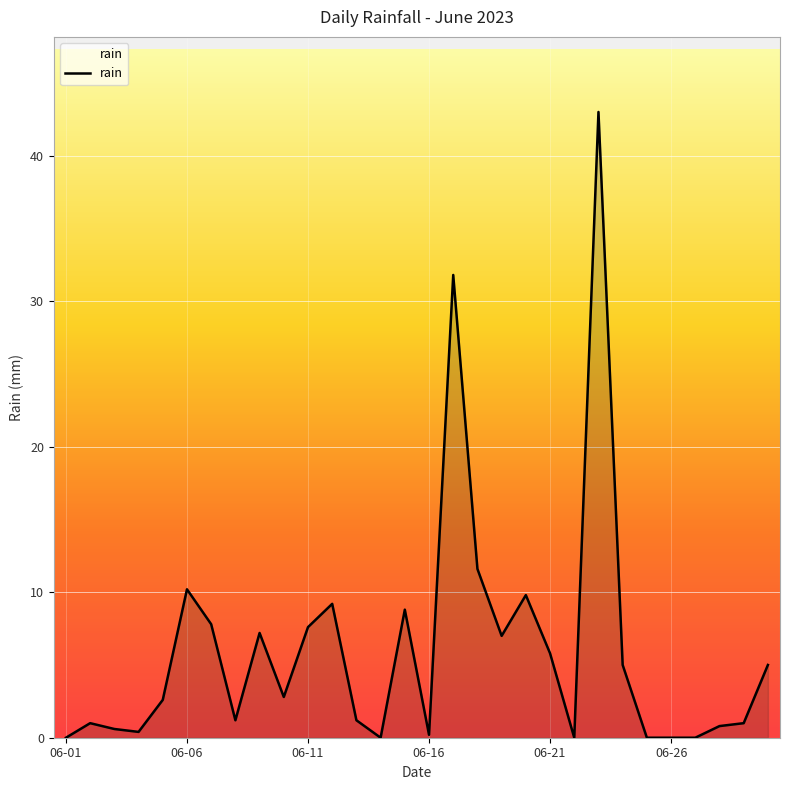

How many lines are shown in the chart?

1